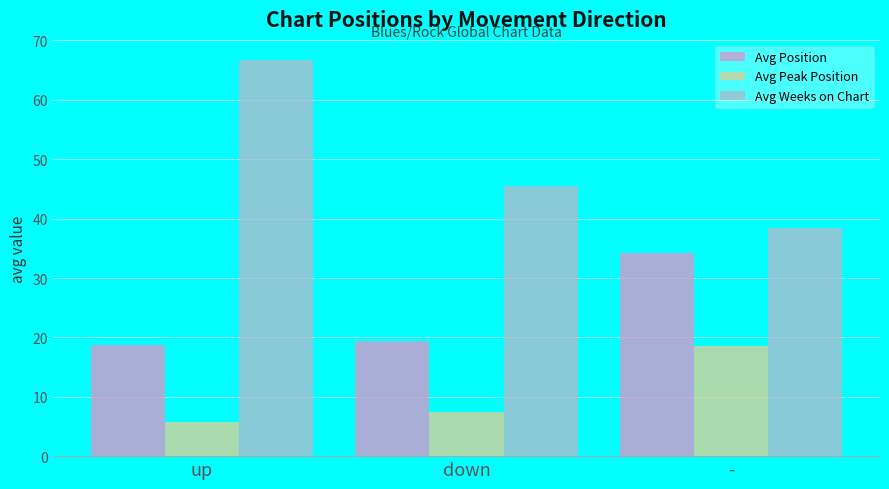

List the labels in order of Avg Peak Position value, largest first.

-, down, up